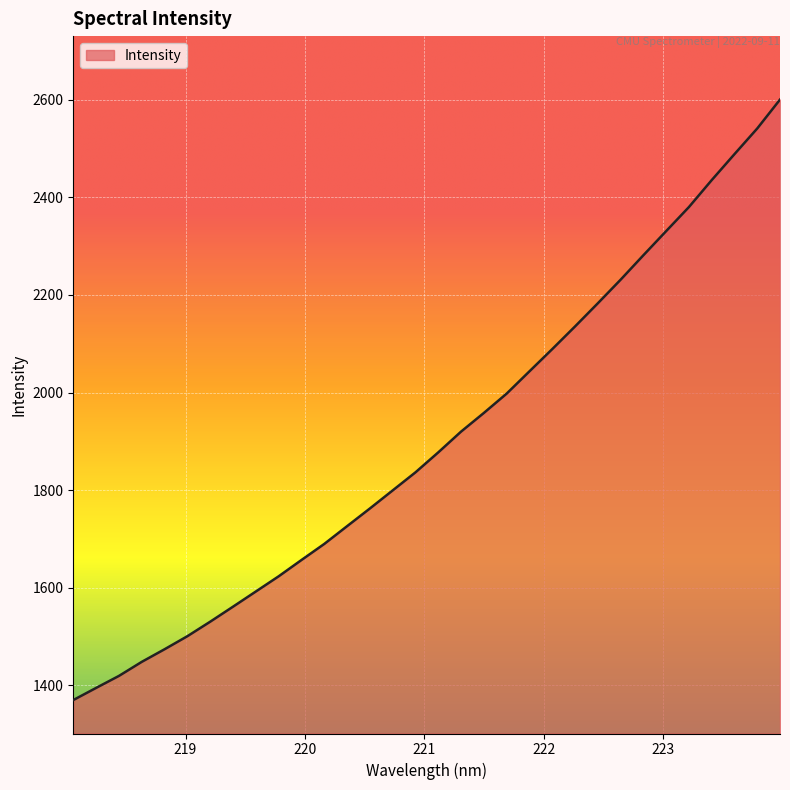

What is the maximum value shown in the chart?

2600.1